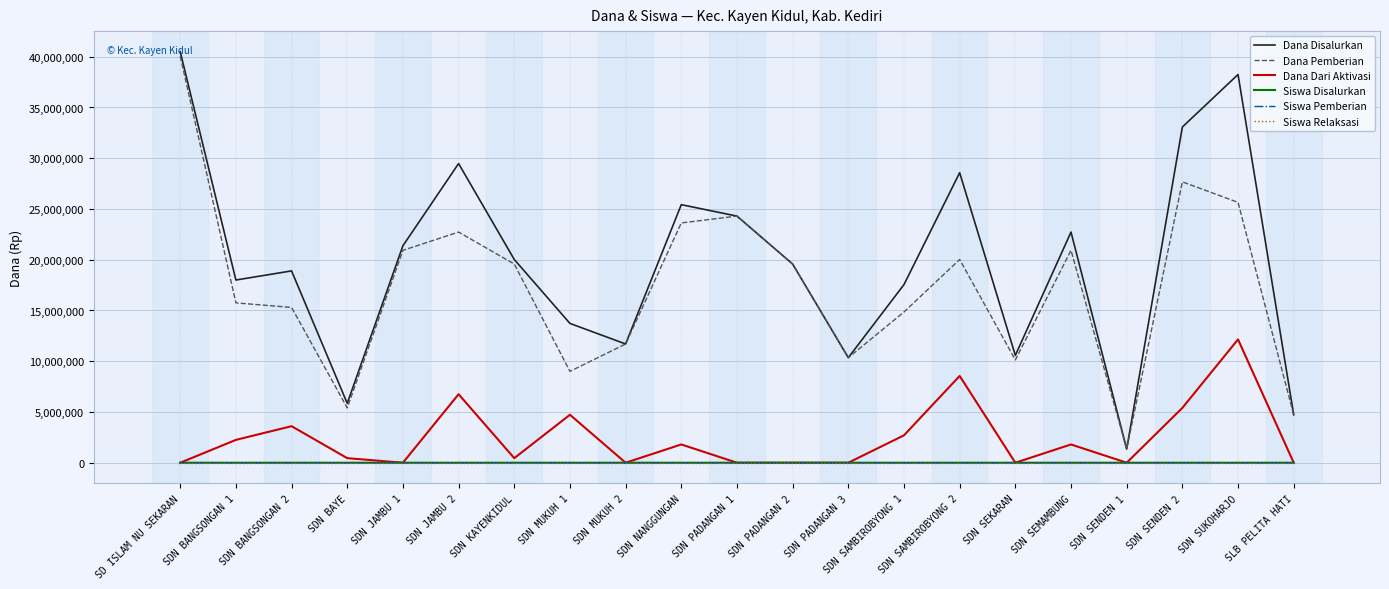

At which category is the sum across all series the highest?

SD ISLAM NU SEKARAN